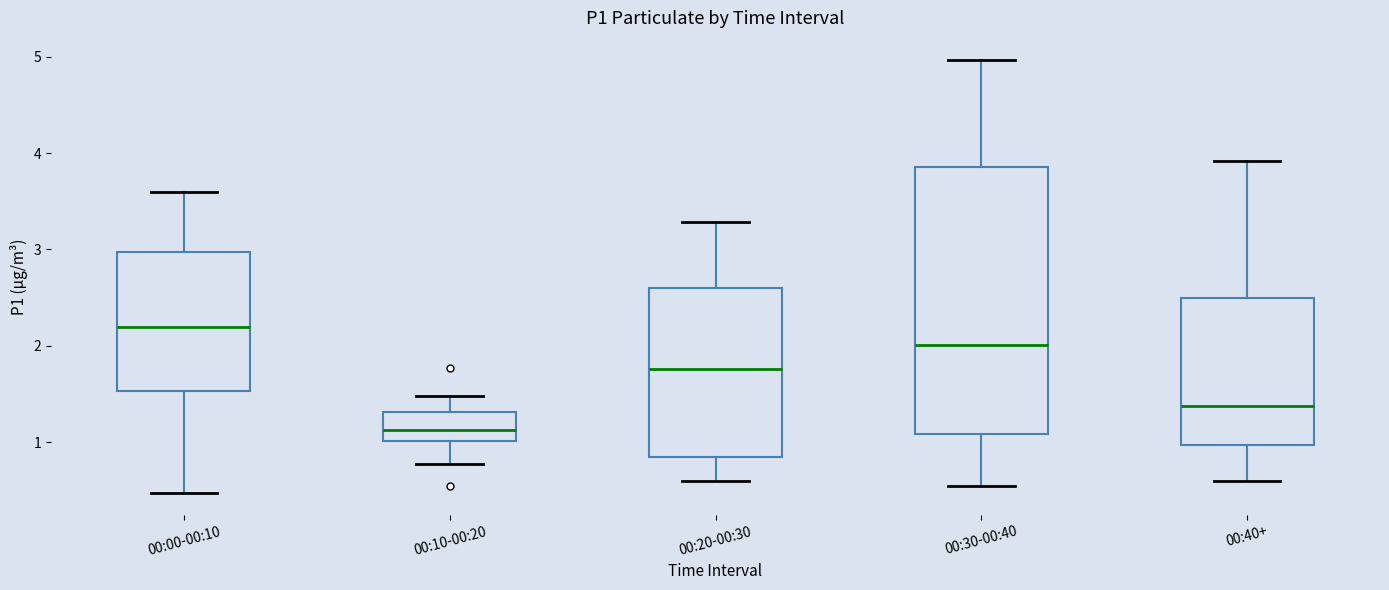

Where is the upper edge of the box for 00:00-00:10 on the y-axis? The values are not printed on the chart, so give them approximately, as read against the axis.

3.0